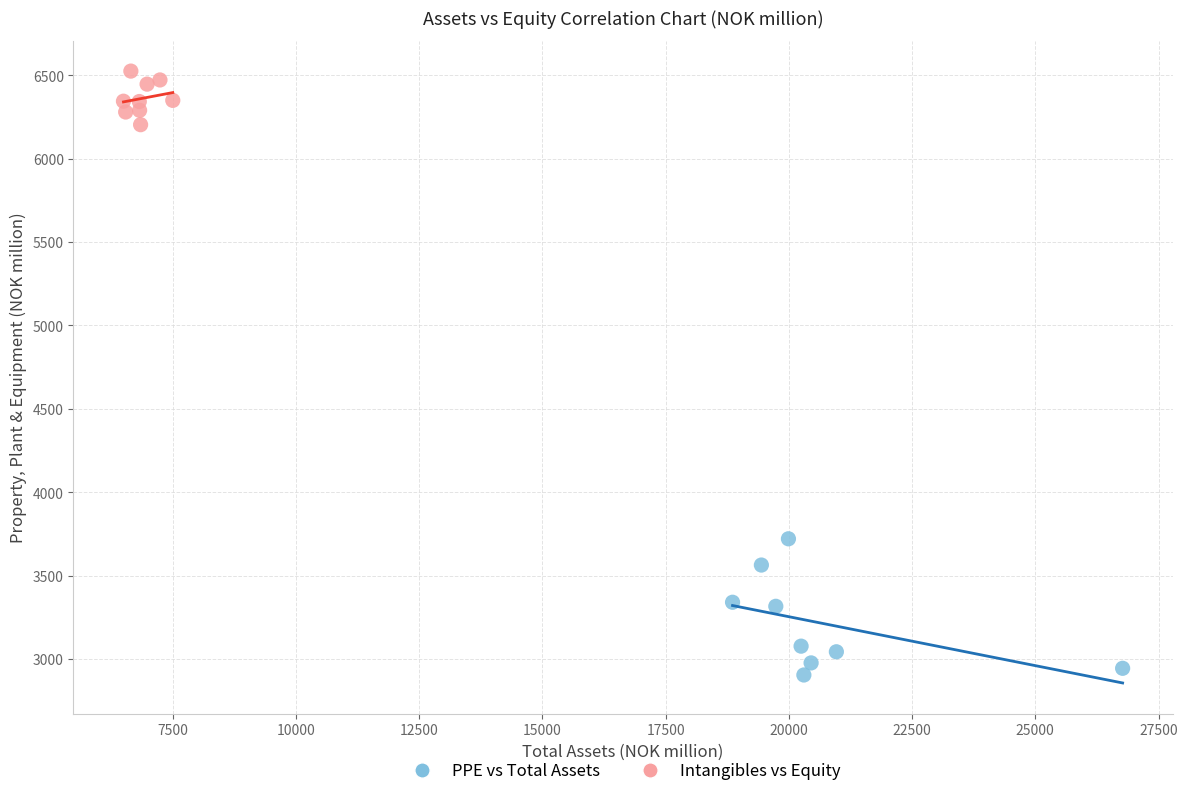

Which series contains the highest Y value?

Intangibles vs Equity